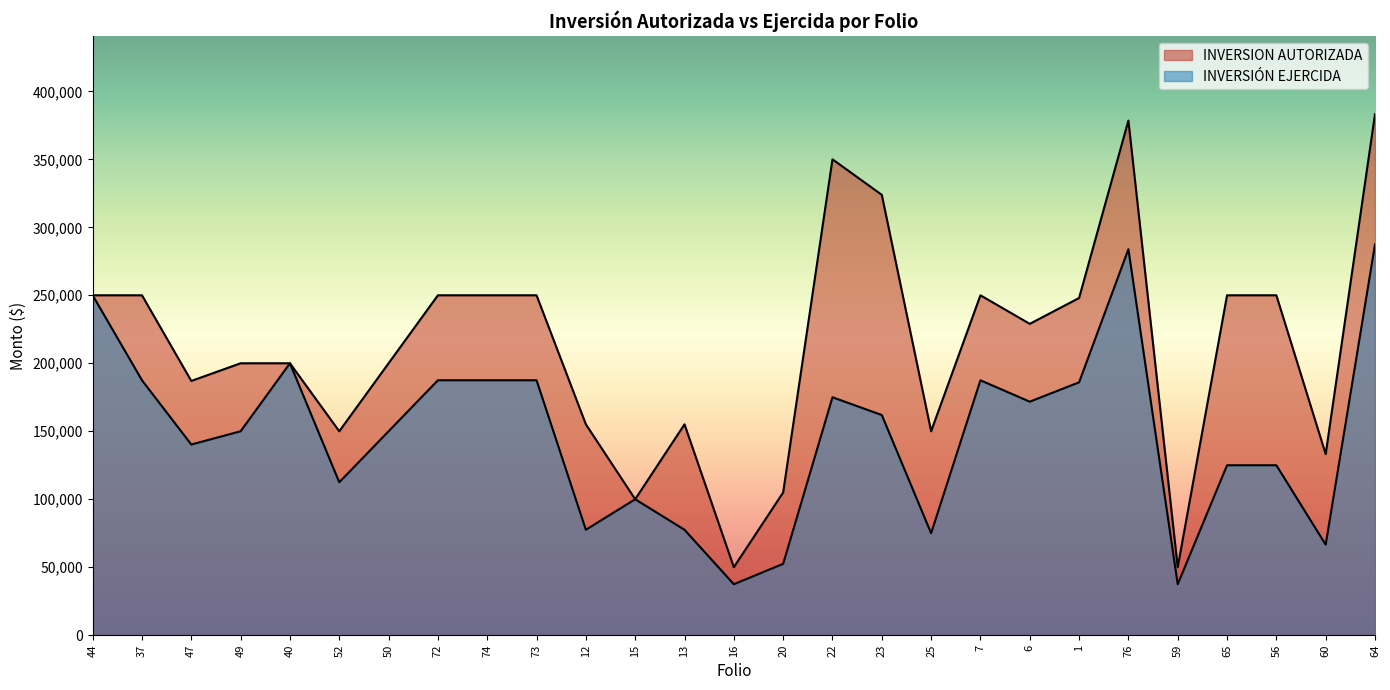

The INVERSION AUTORIZADA series shows 250000 at 65. True or false?

True